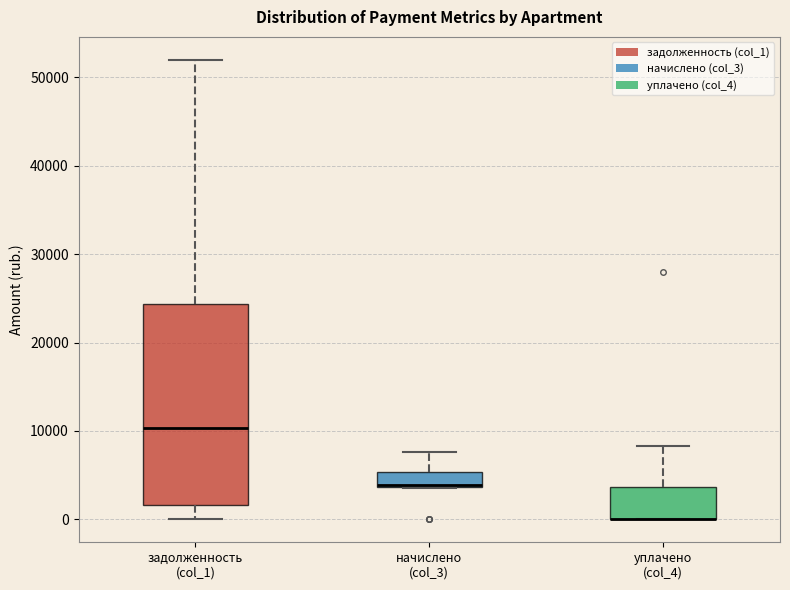

Comparing the boxes themselves (not the whiskers), which one is the tallest?

задолженность (col_1)